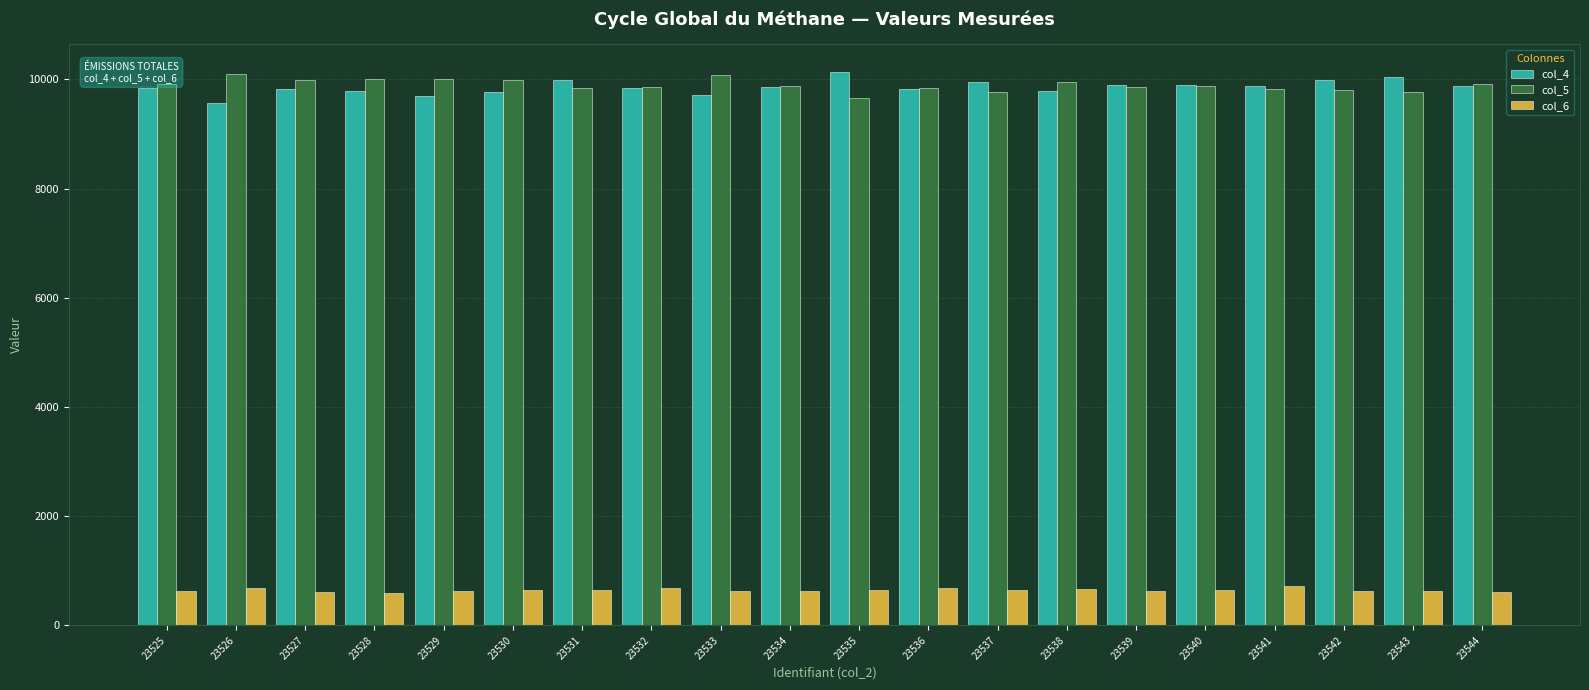

What is the highest value of the col_5 series?

10094